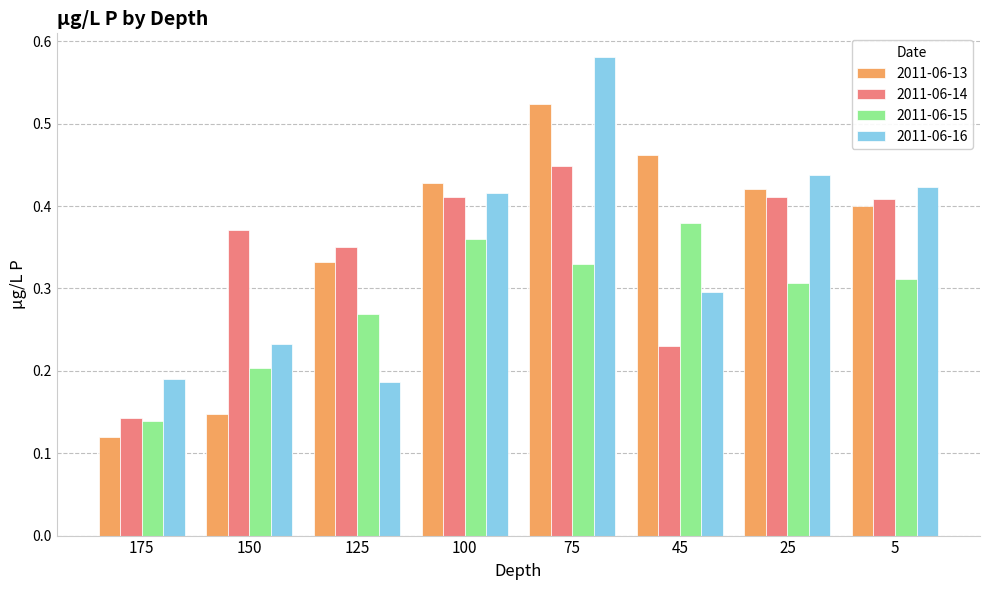

What is the total value across all series at 100?

1.6